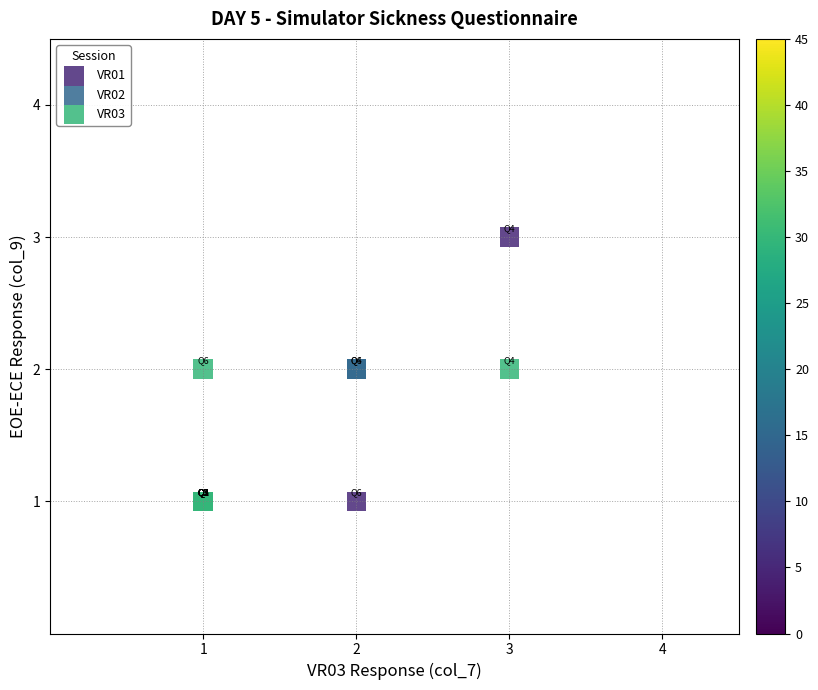

What are all the series names shown in the legend?

VR01, VR02, VR03